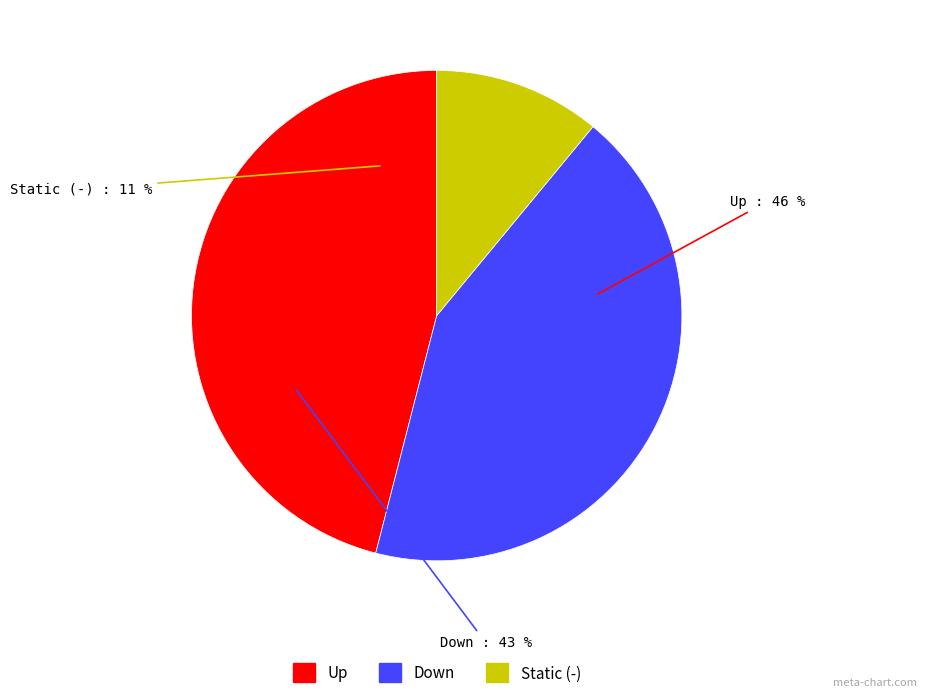

Is there any slice that represents more than half of the pie?

No